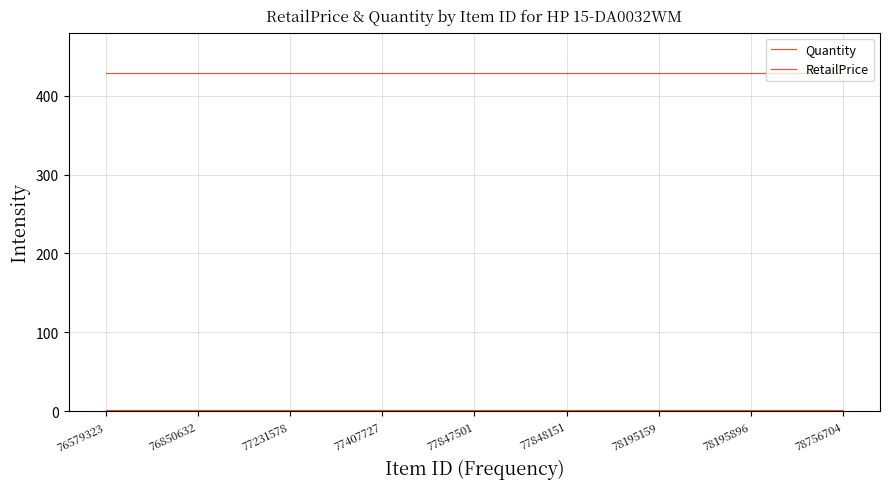

Does the chart have visible grid lines?

Yes